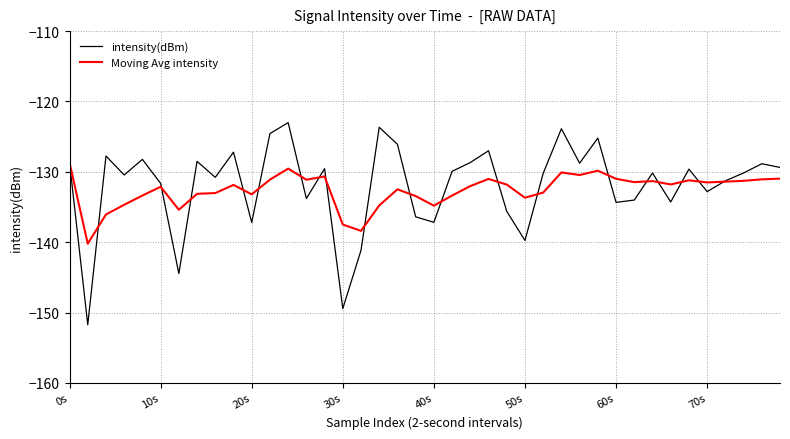

Which series has the largest range (max minus min)?

intensity(dBm)